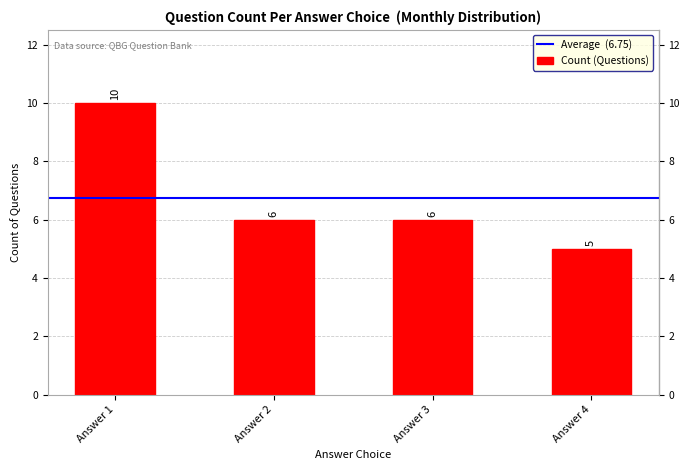

The value at Answer 3 is 6. True or false?

True